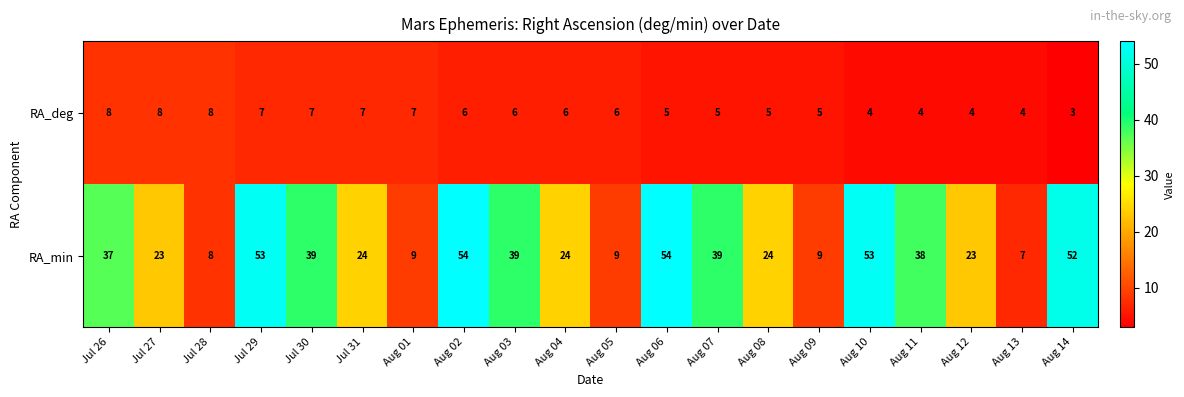

What is the spread (max minus min) of values at Aug 10?

49